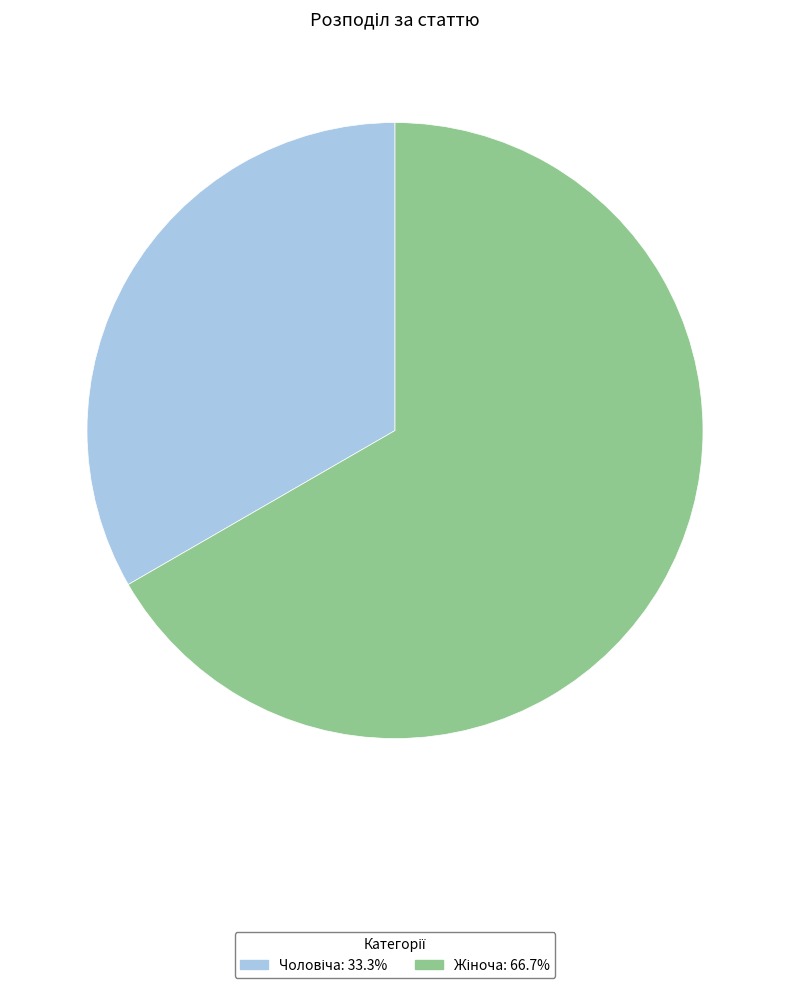

Is there a majority slice in this chart?

Yes